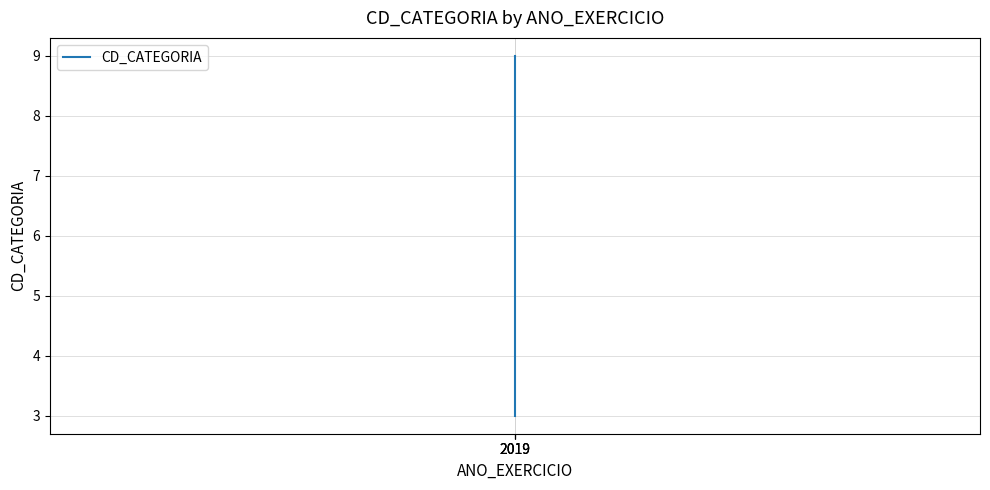

Approximately how many times larger is the value at 2019 compared to 2019?

0.4